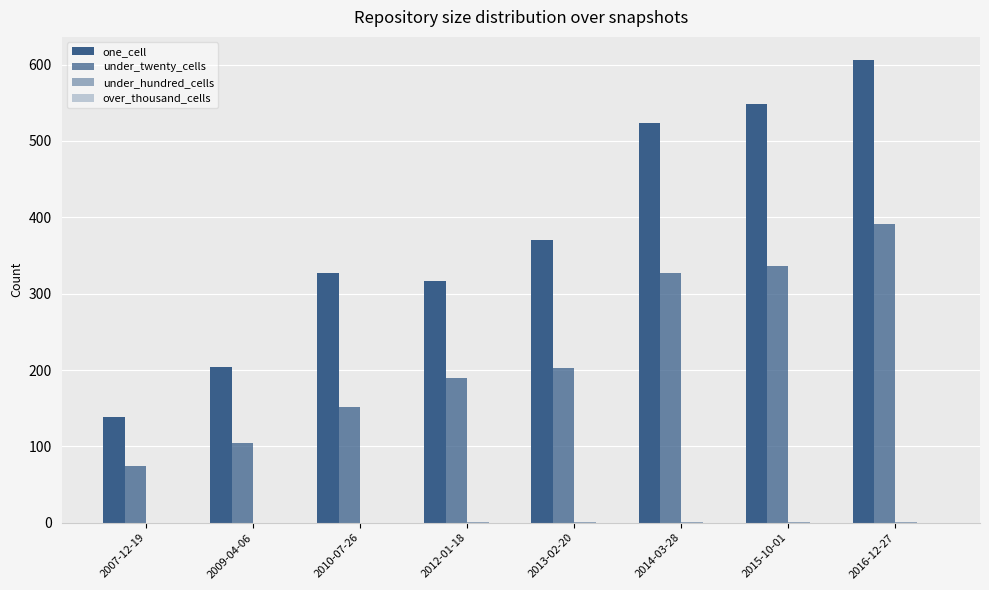

Which series has the widest spread of values?

one_cell